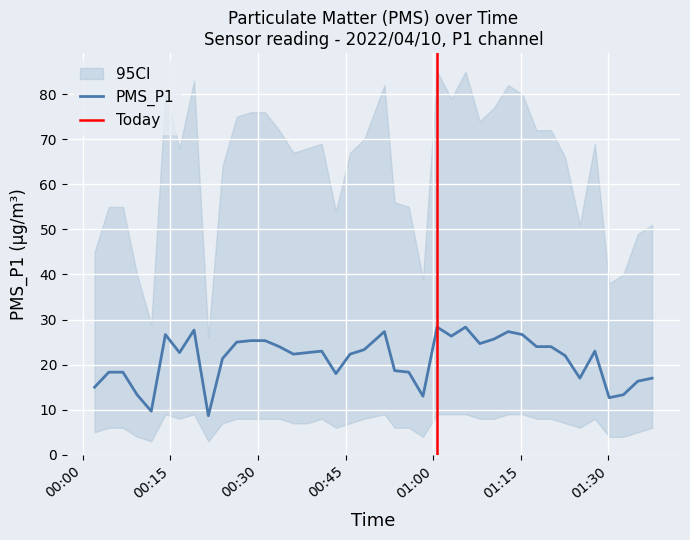

What is the sum of all values?

847.0